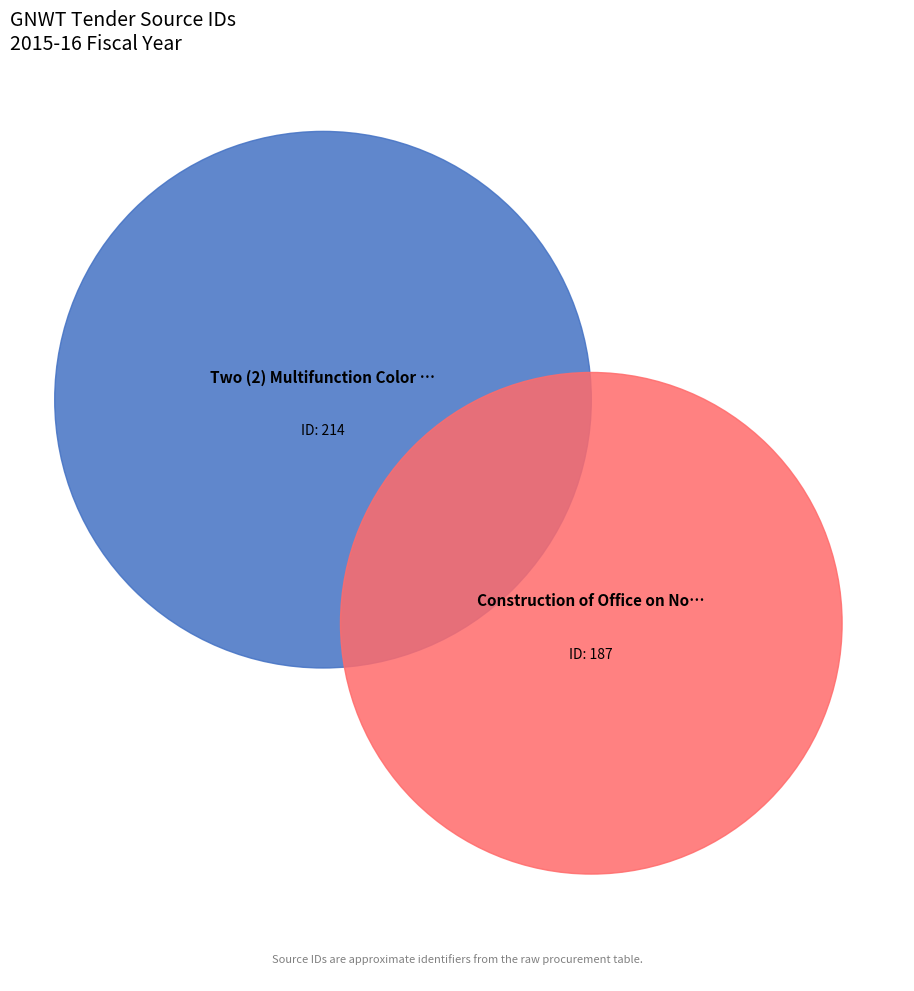

What is the change in value from Two (2) Multifunction Color Photocopier to Construction of Office on Northwestel 6?

-27